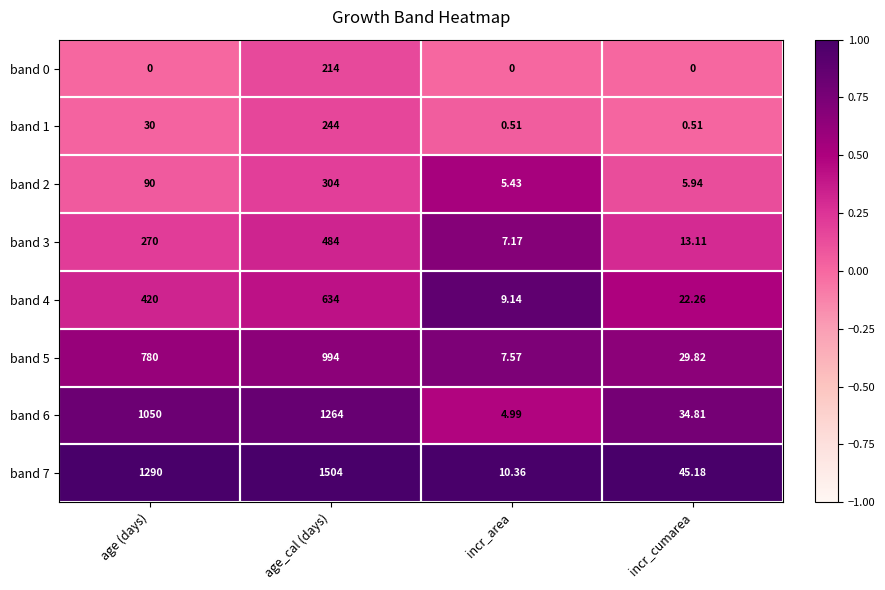

At which label does band 0 reach its peak?

age_cal (days)